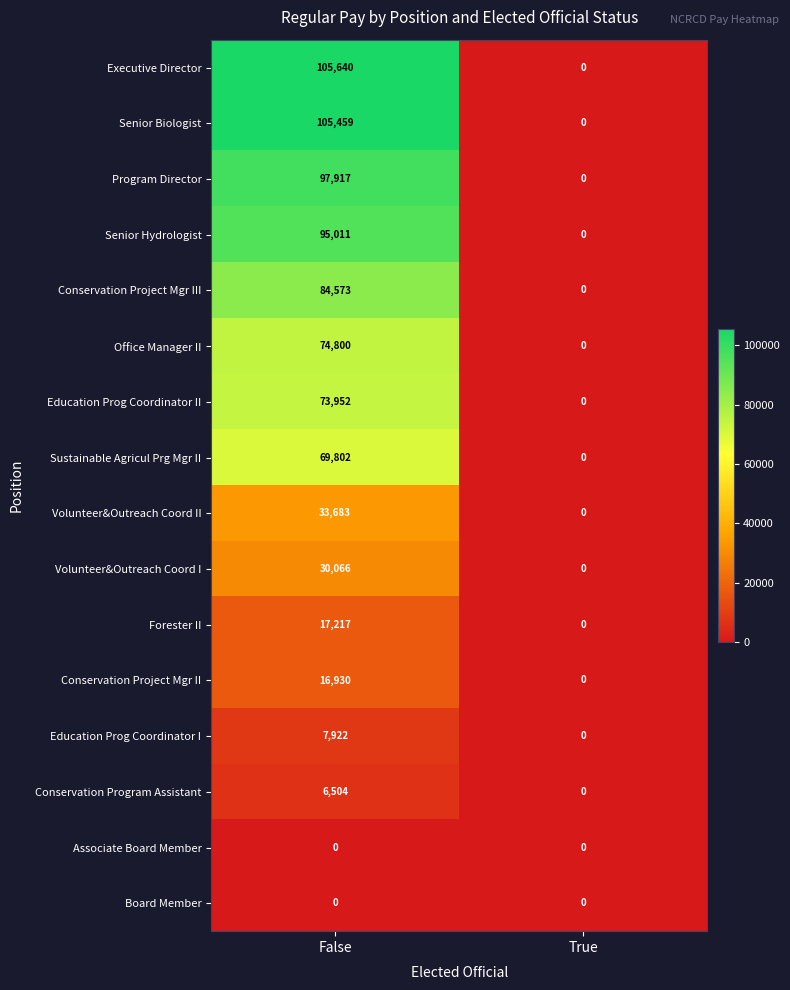

Which series has the largest total across all categories?

Executive Director